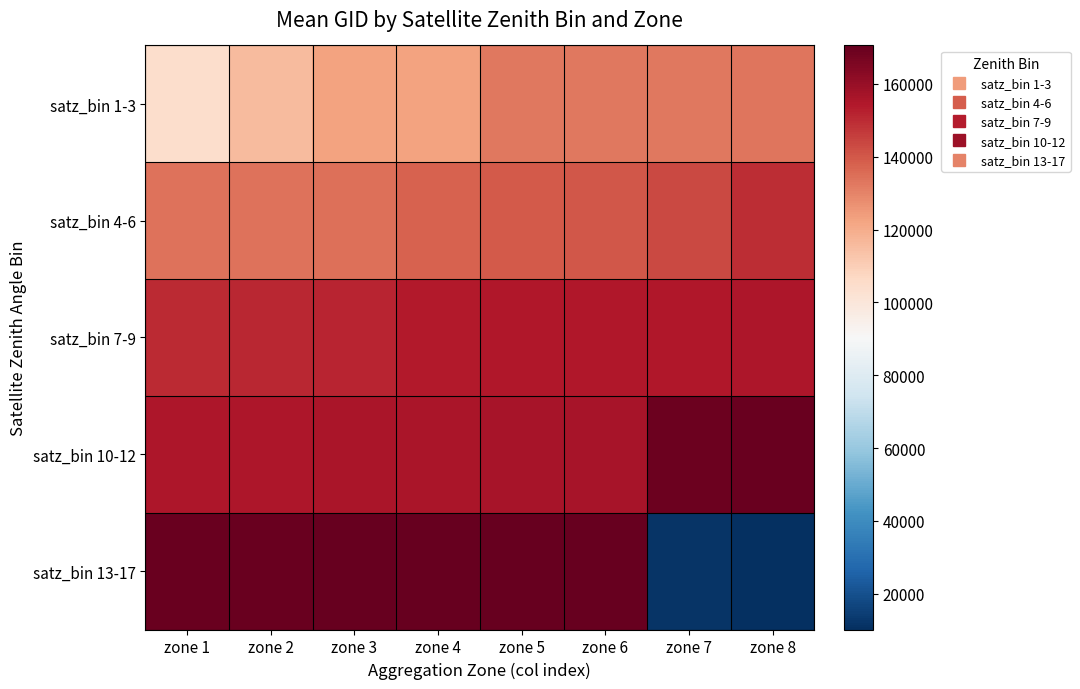

Which series changed the most between zone 3 and zone 4?

satz_bin 4-6